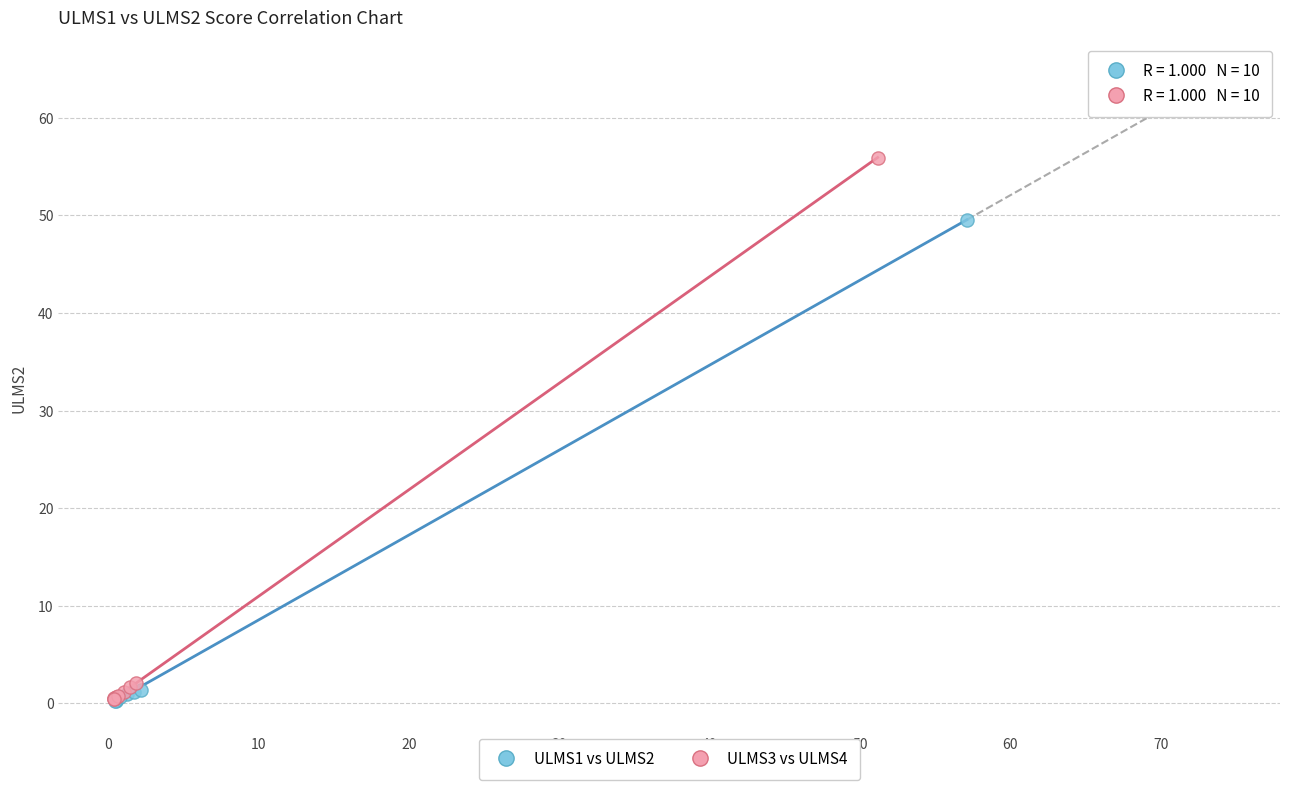

Which series reaches the maximum Y coordinate?

ULMS3 vs ULMS4